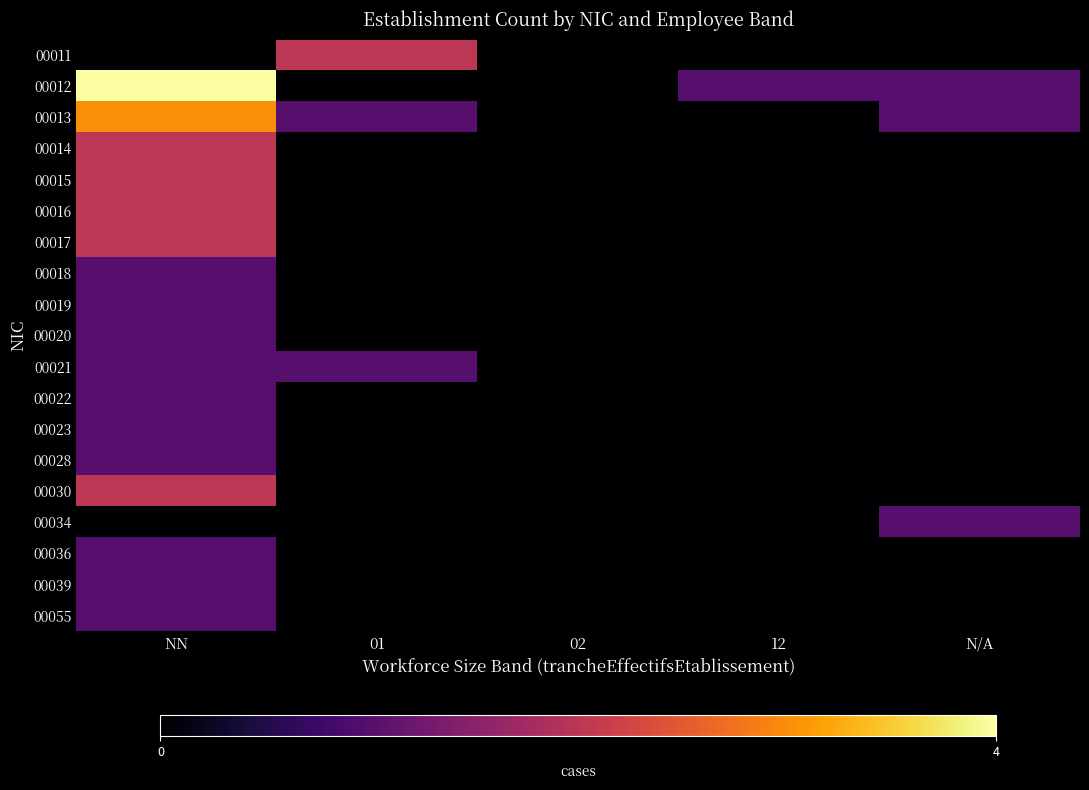

Which series has the largest total across all categories?

00012